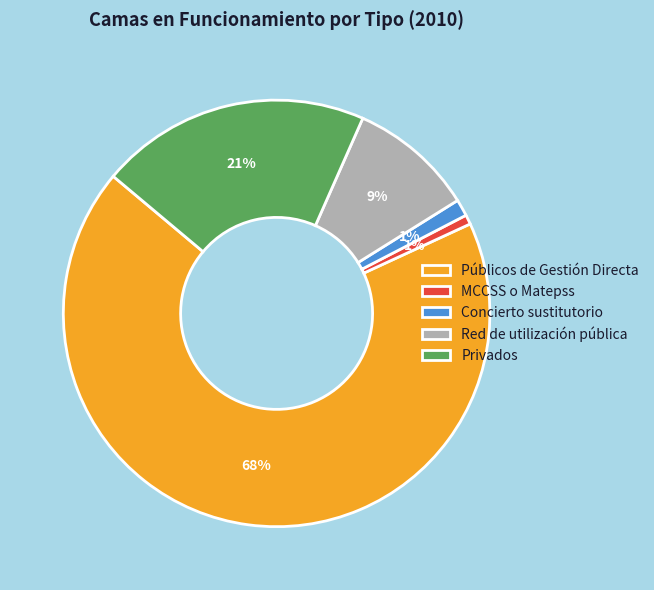

Combined, do MCCSS o Matepss and Públicos de Gestión Directa account for over 50%?

Yes